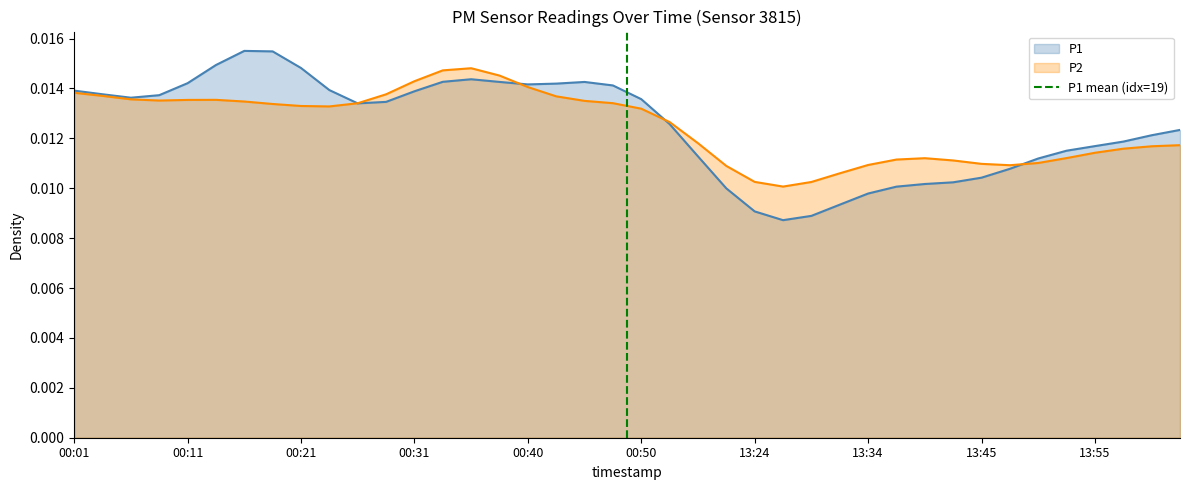

Does the chart have visible grid lines?

No